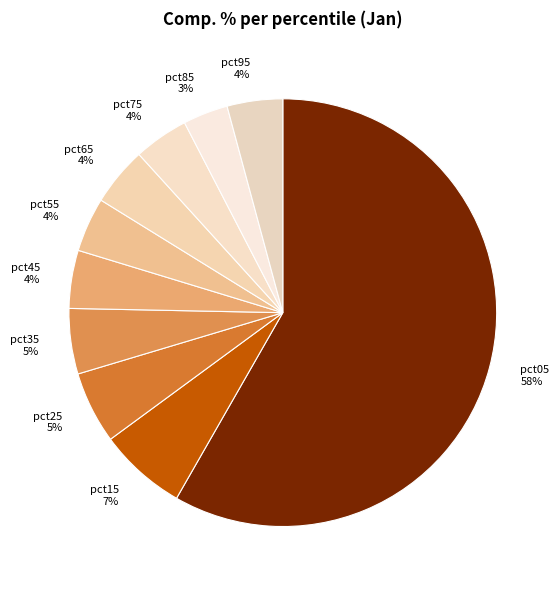

To the nearest percent, what is the difference between the pct65 and pct85 slice percentages?

1%